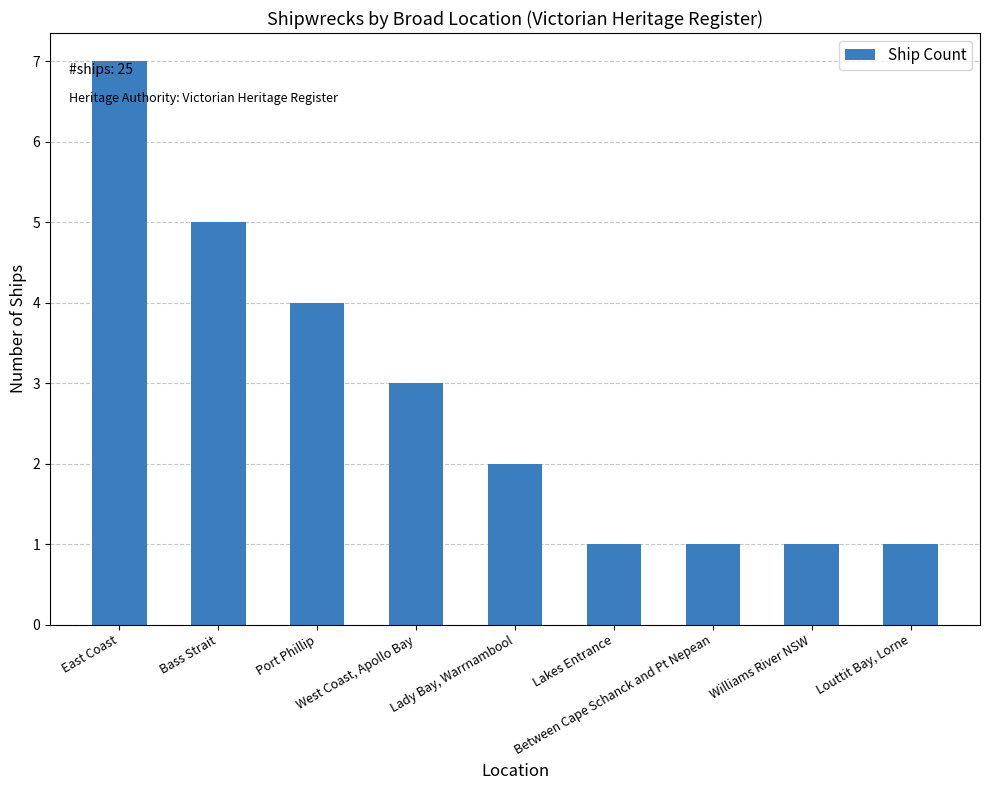

What position from the left is Bass Strait?

2